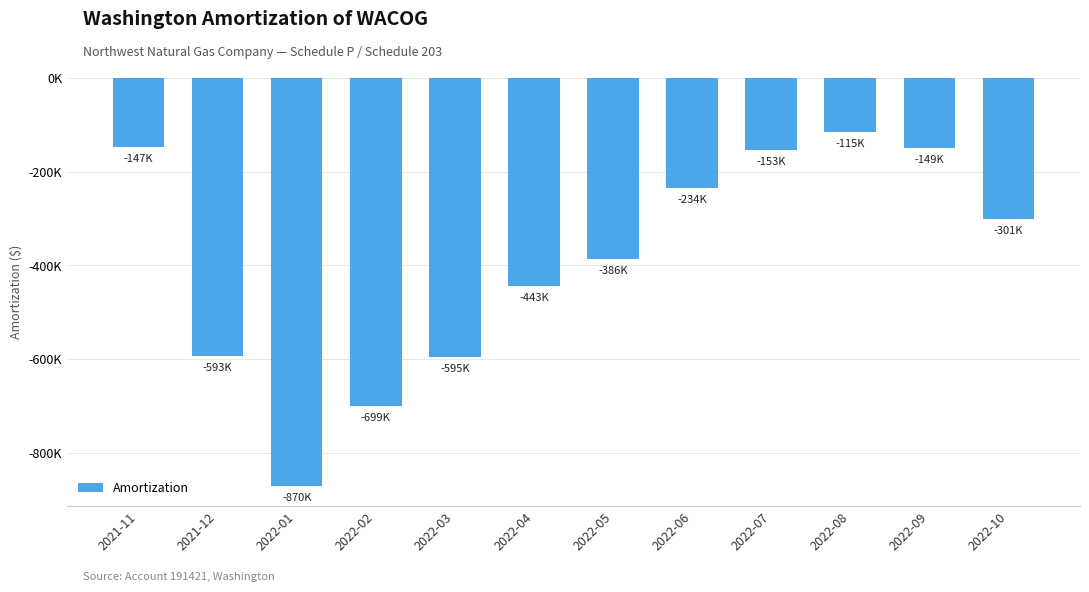

Does the chart contain stacked bars?

No